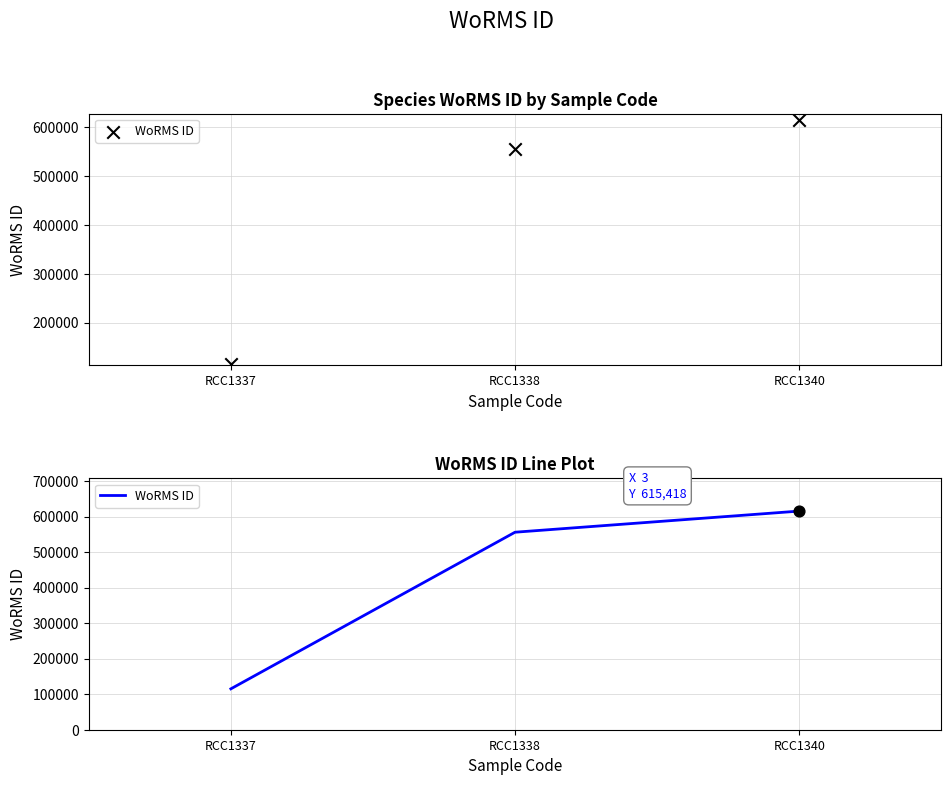

Between RCC1338 and RCC1337, which is larger?

RCC1338